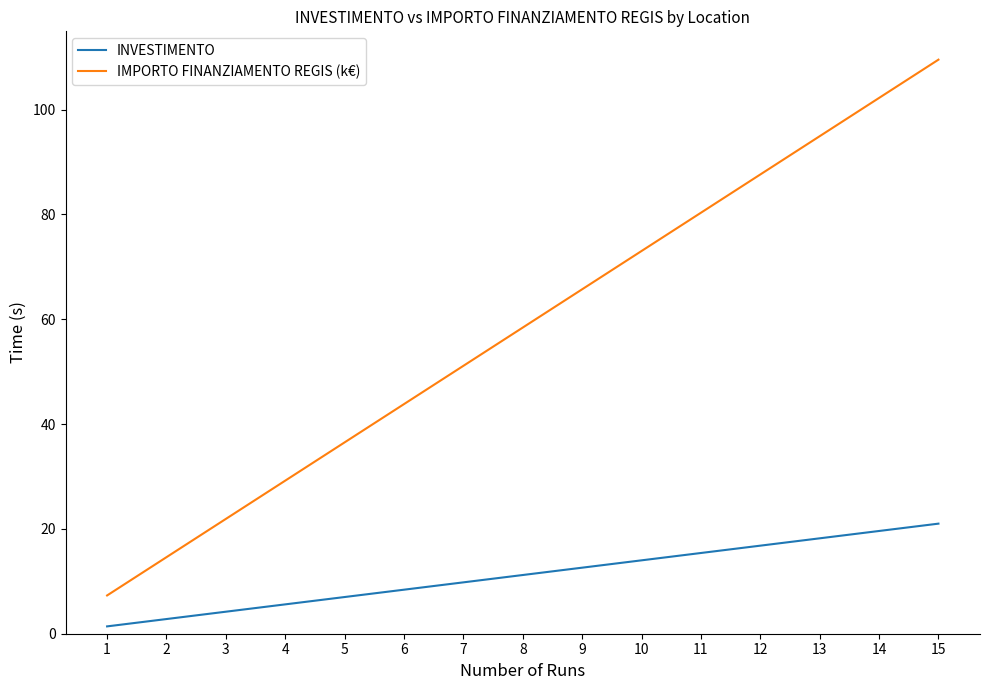

Which series changed the most between 9 and 11?

IMPORTO FINANZIAMENTO REGIS (k€)